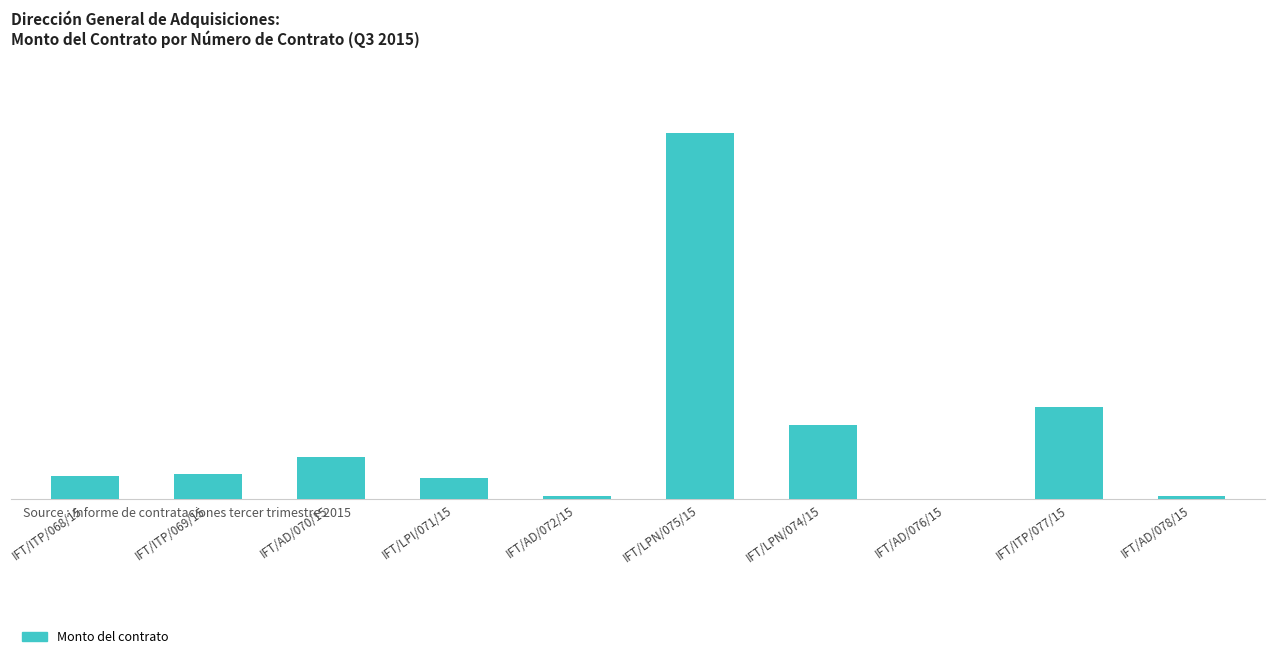

How many bars are there in total?

10